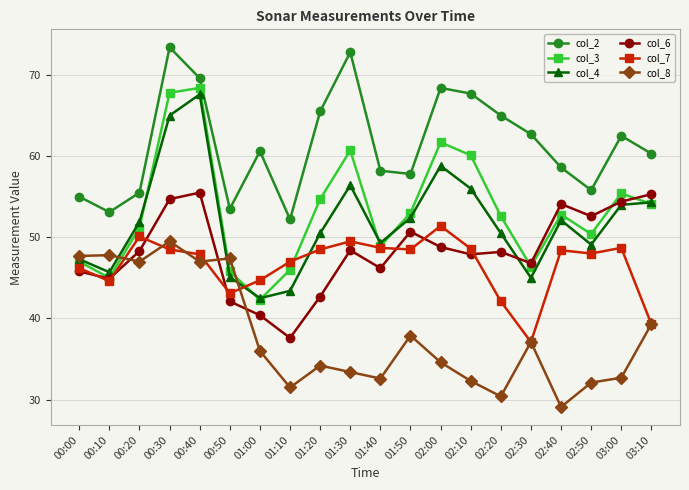

At which label does col_2 first exceed 60?

00:30